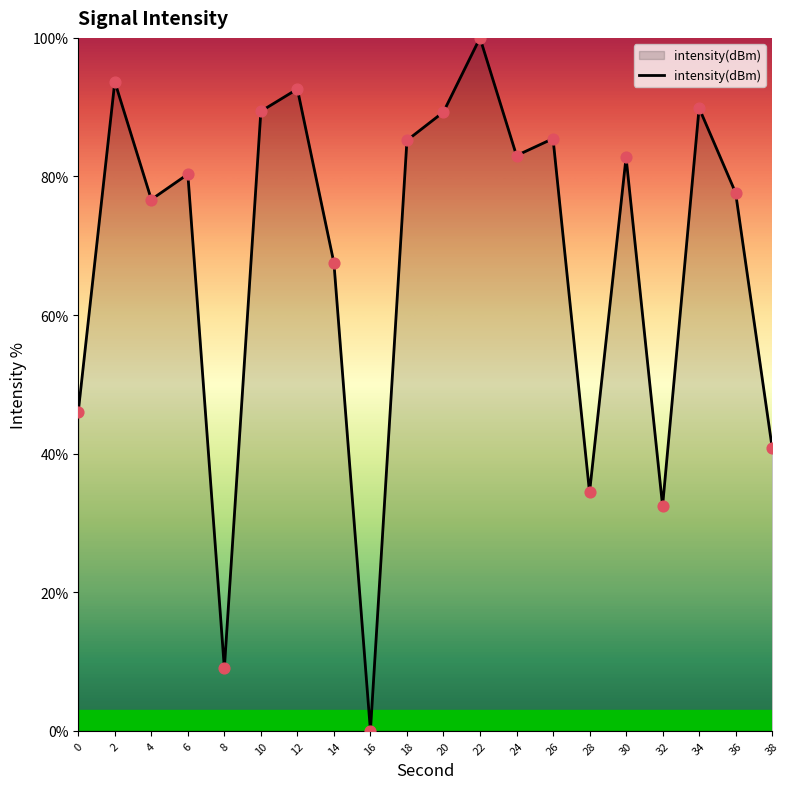

What is the change in value from 2 to 16?

-93.7